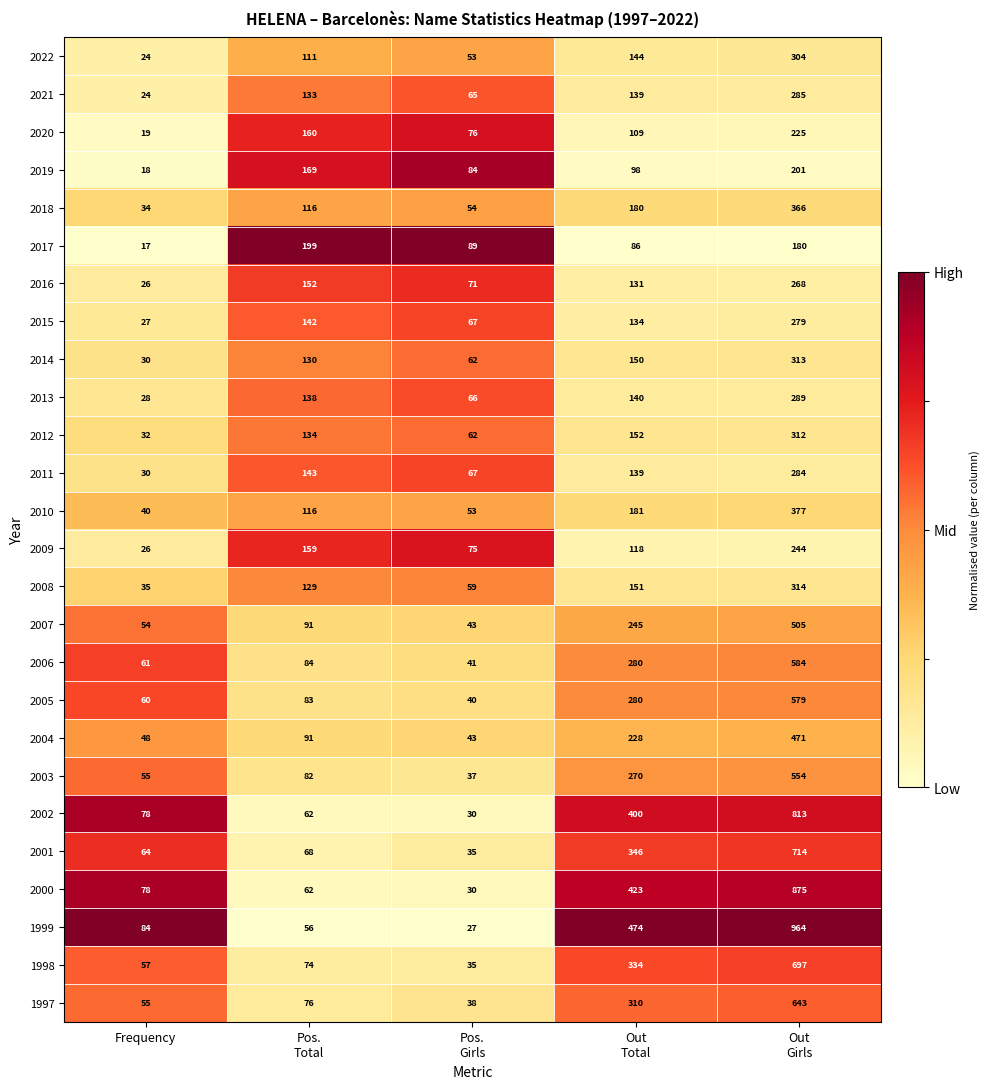

What is the maximum value shown in the chart?

964